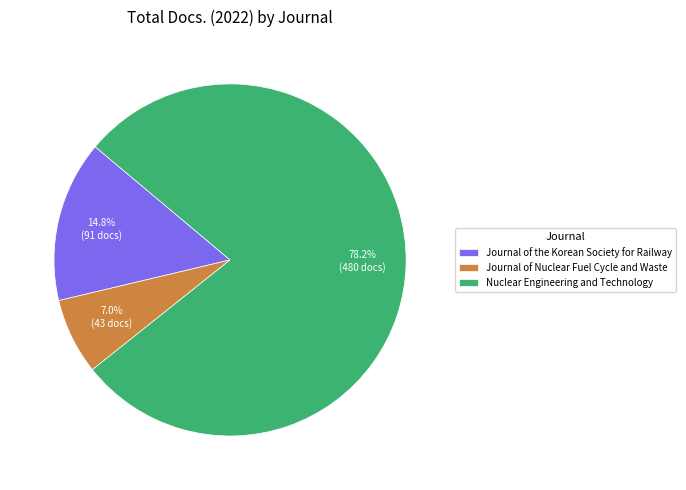

To the nearest percent, what is the difference between the largest and smallest slice percentages?

71%